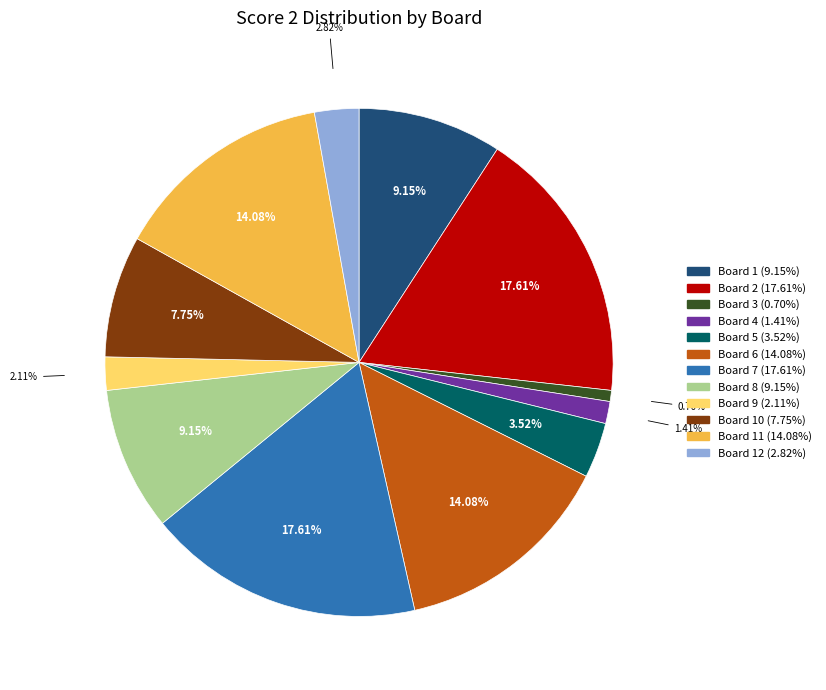

Does any single category account for the majority?

No